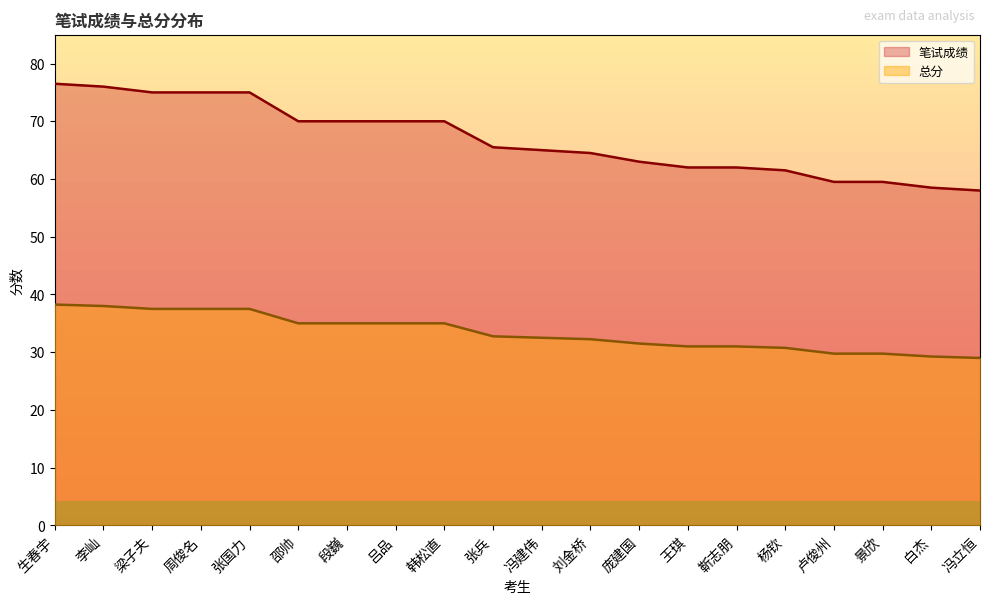

What are all the series names shown in the legend?

笔试成绩, 总分